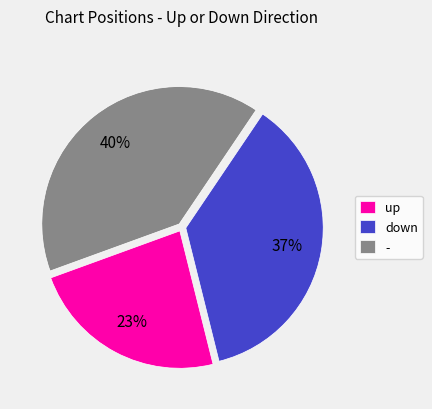

Does - represent more than half of the total?

No